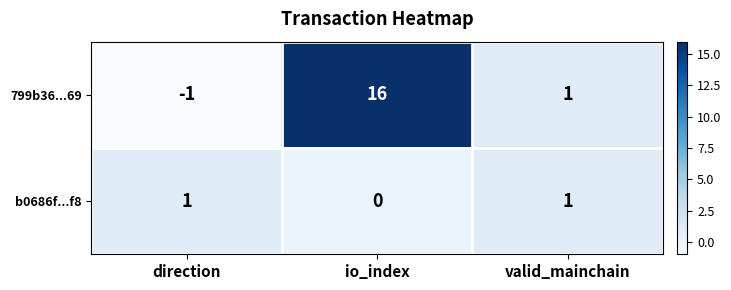

Between direction and valid_mainchain, which series saw the biggest shift?

799b36...69